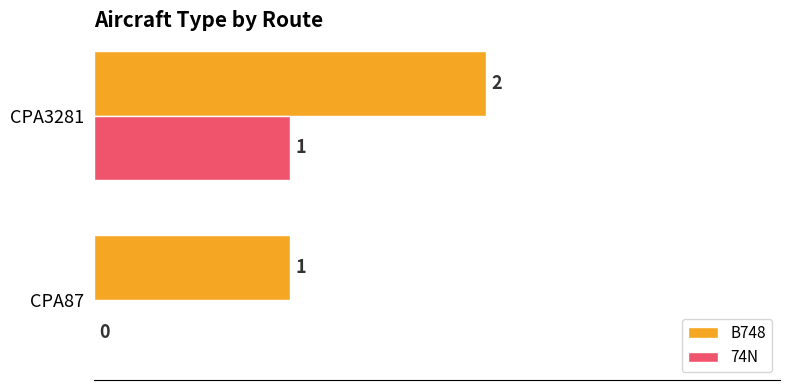

True or false: 74N has a value of 1 at CPA3281.

True